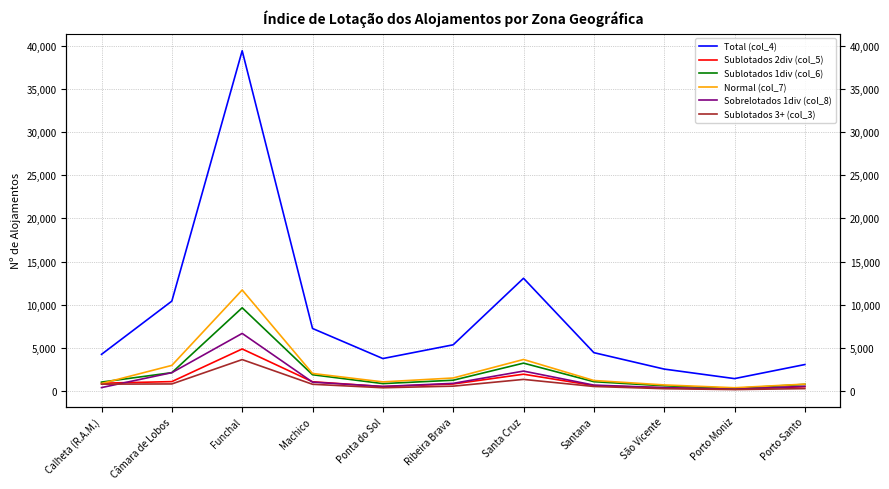

The Normal (col_7) series shows 11712 at Funchal. True or false?

True